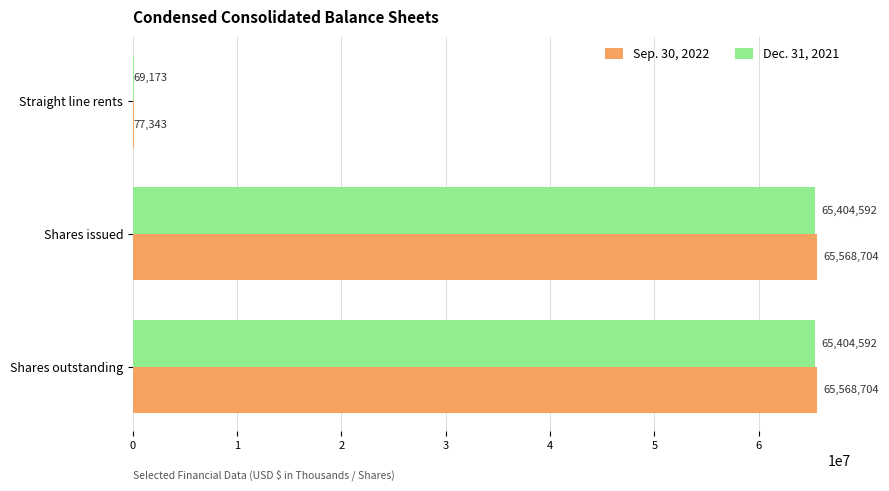

What are all the series names shown in the legend?

Sep. 30, 2022, Dec. 31, 2021